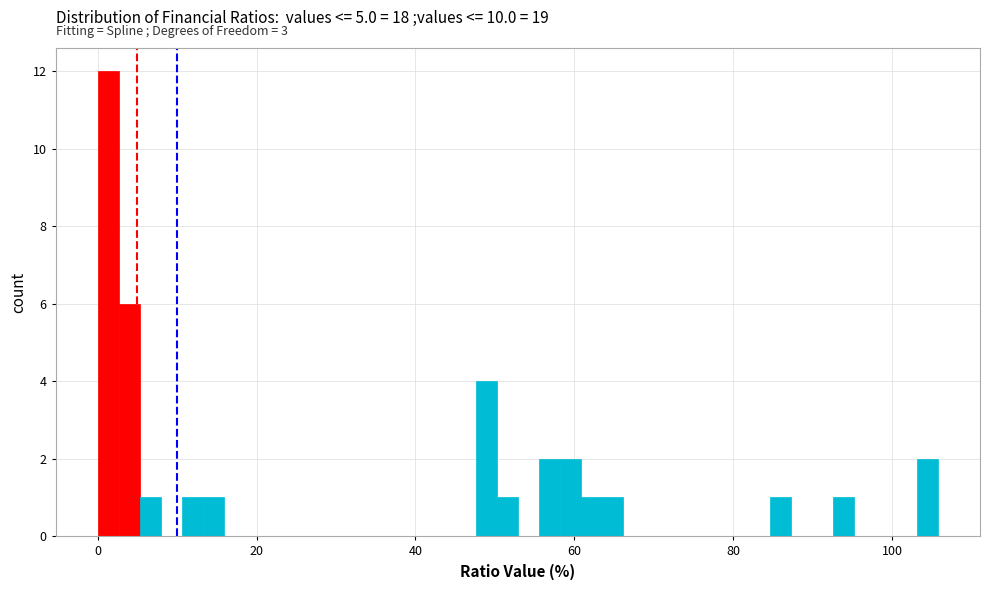

Around what value on the x-axis is the tallest bar? Give the approximate position of its centre, as read against the axis.

2